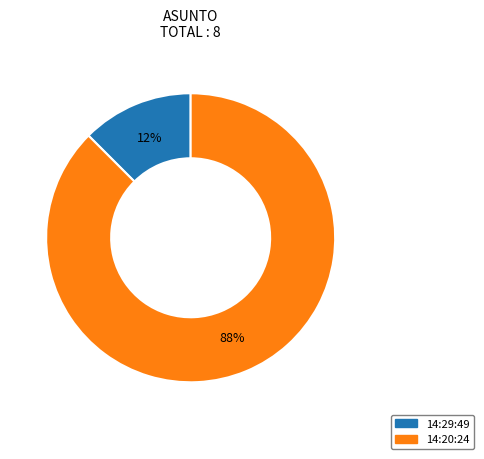

Does any single category account for the majority?

Yes